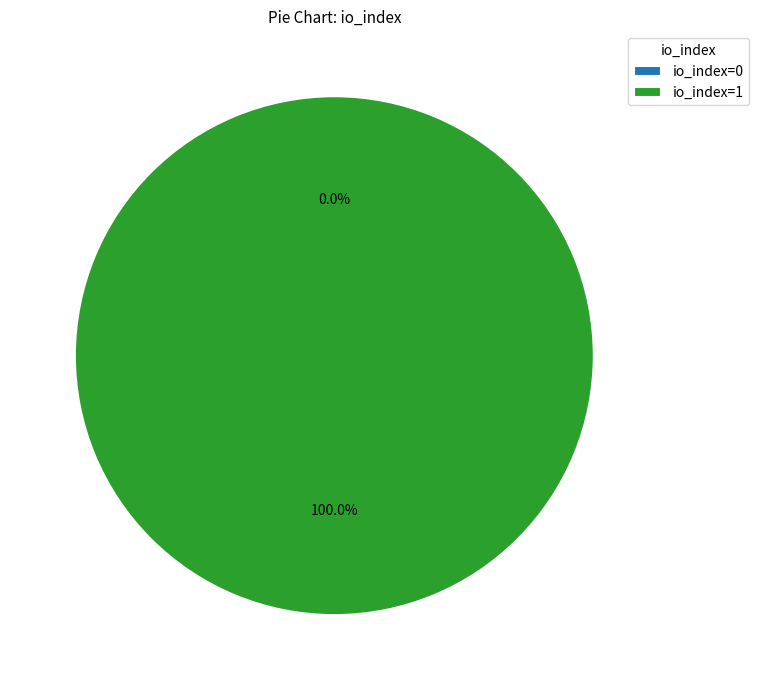

To the nearest percent, what is the combined percentage of io_index=1 and io_index=0?

100%